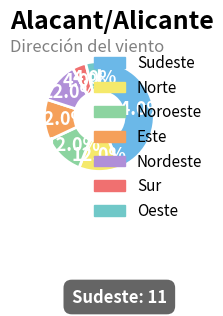

How much of the chart is everything except Noroeste?

88.0%